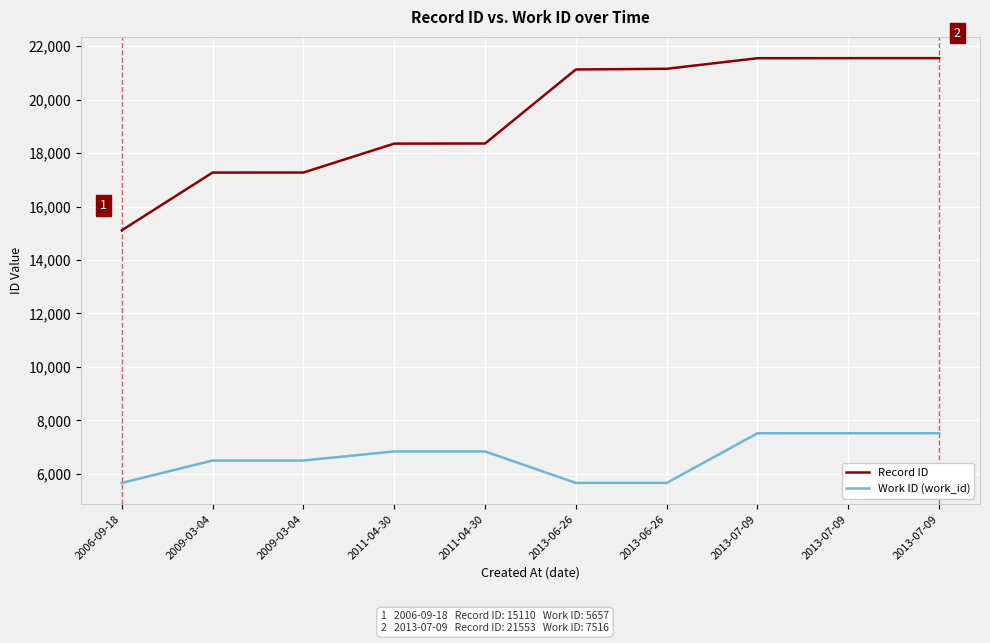

True or false: Record ID and Work ID (work_id) cross at least once.

False